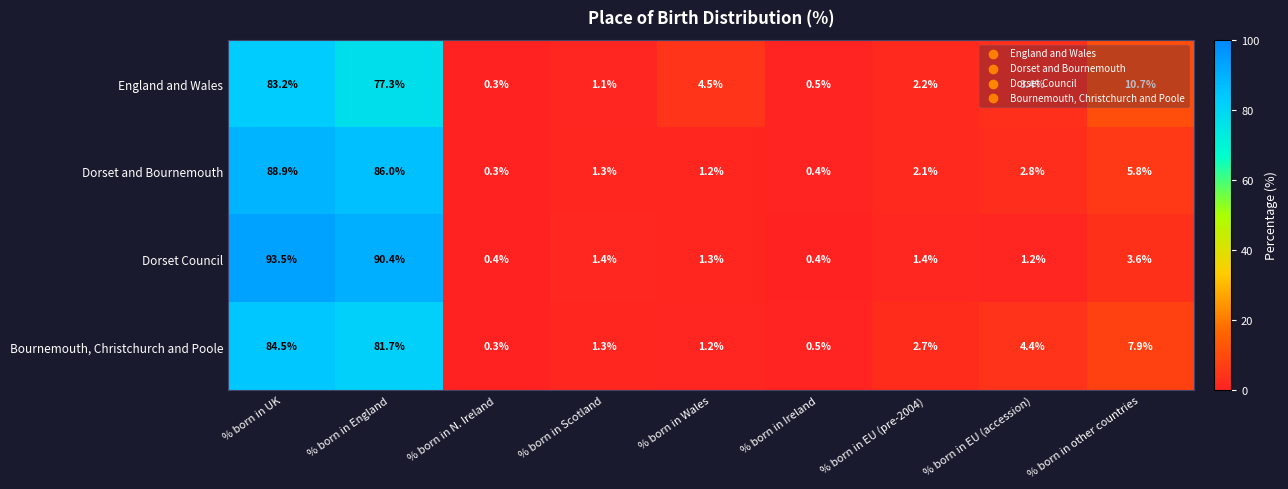

At how many categories does at least one series exceed 7?

3